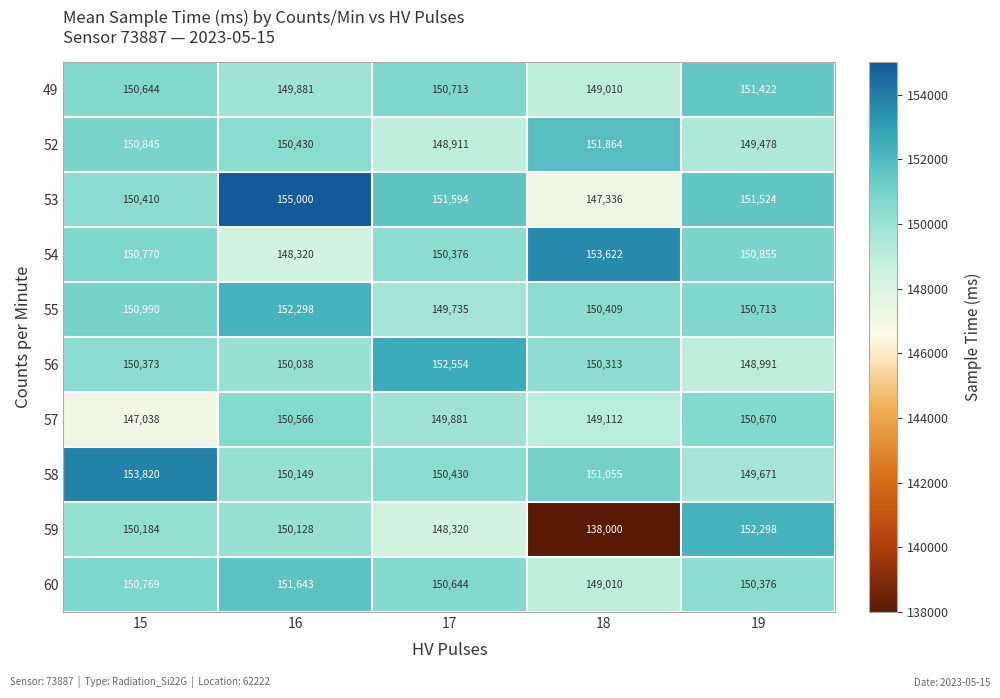

Where does the 59 series first go above 150128?

15